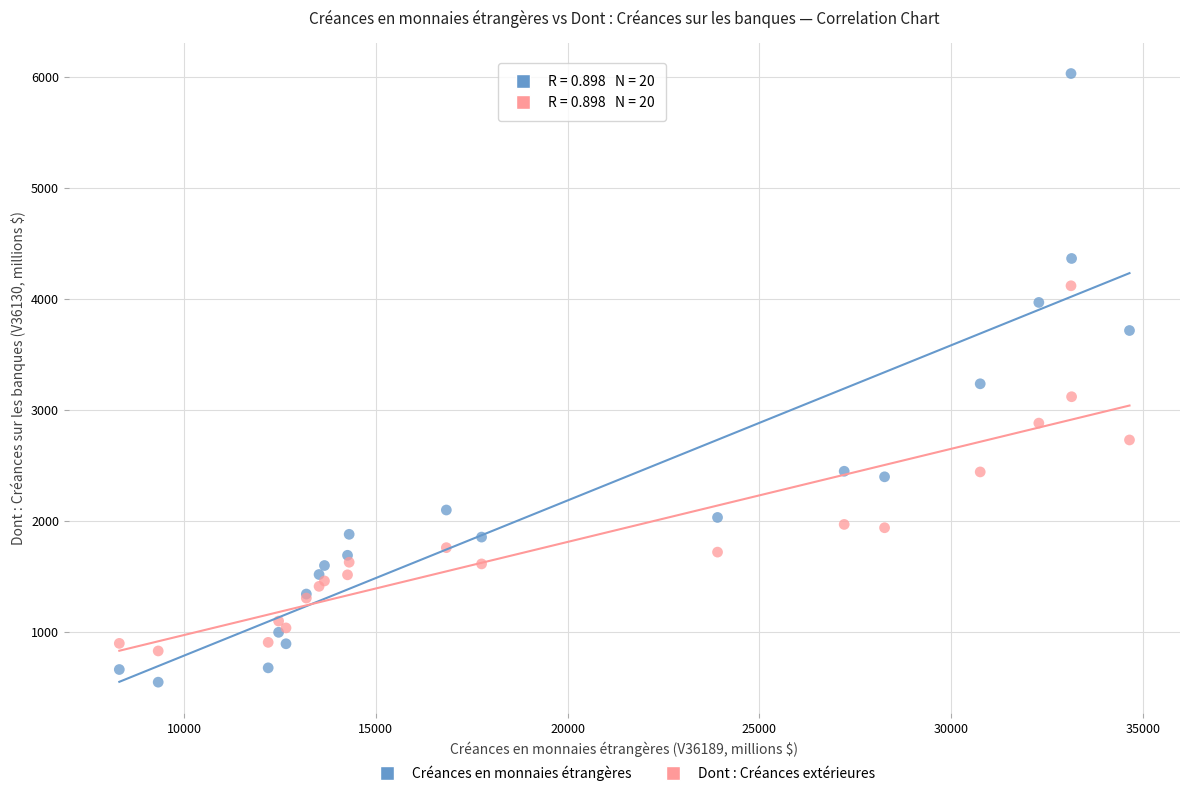

Which series contains the highest Y value?

Créances en monnaies étrangères